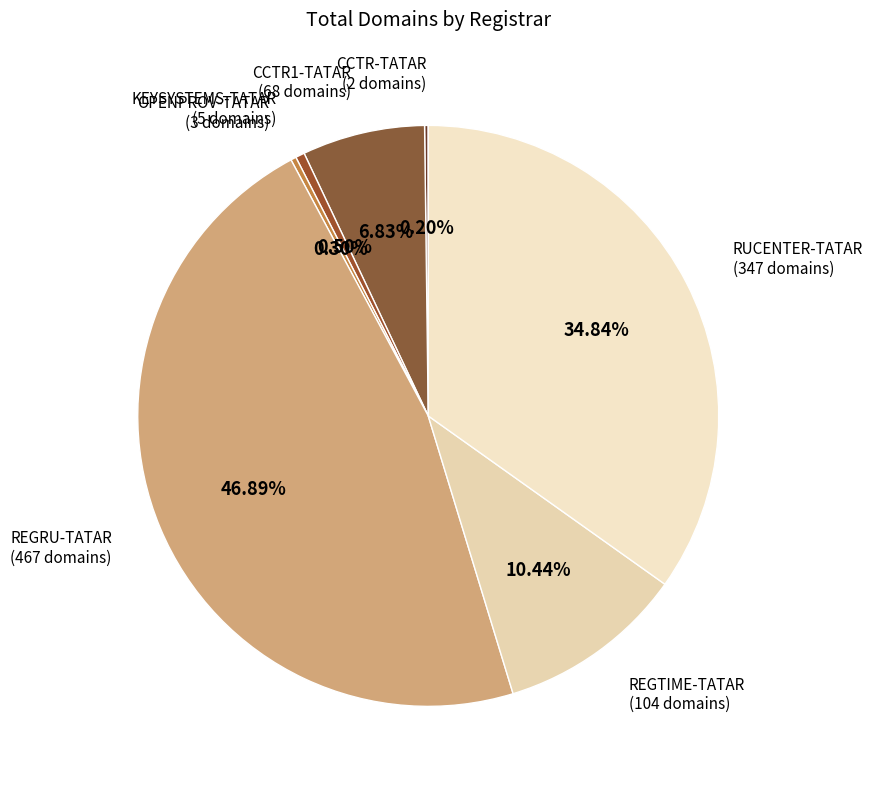

Is there a majority slice in this chart?

No